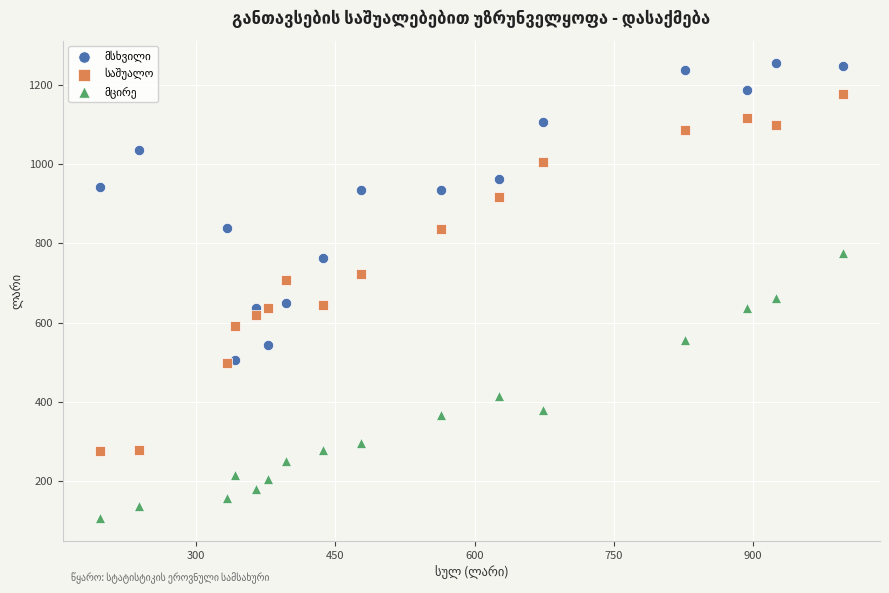

What is the X range (max minus min) for the scatter plot?

800.0